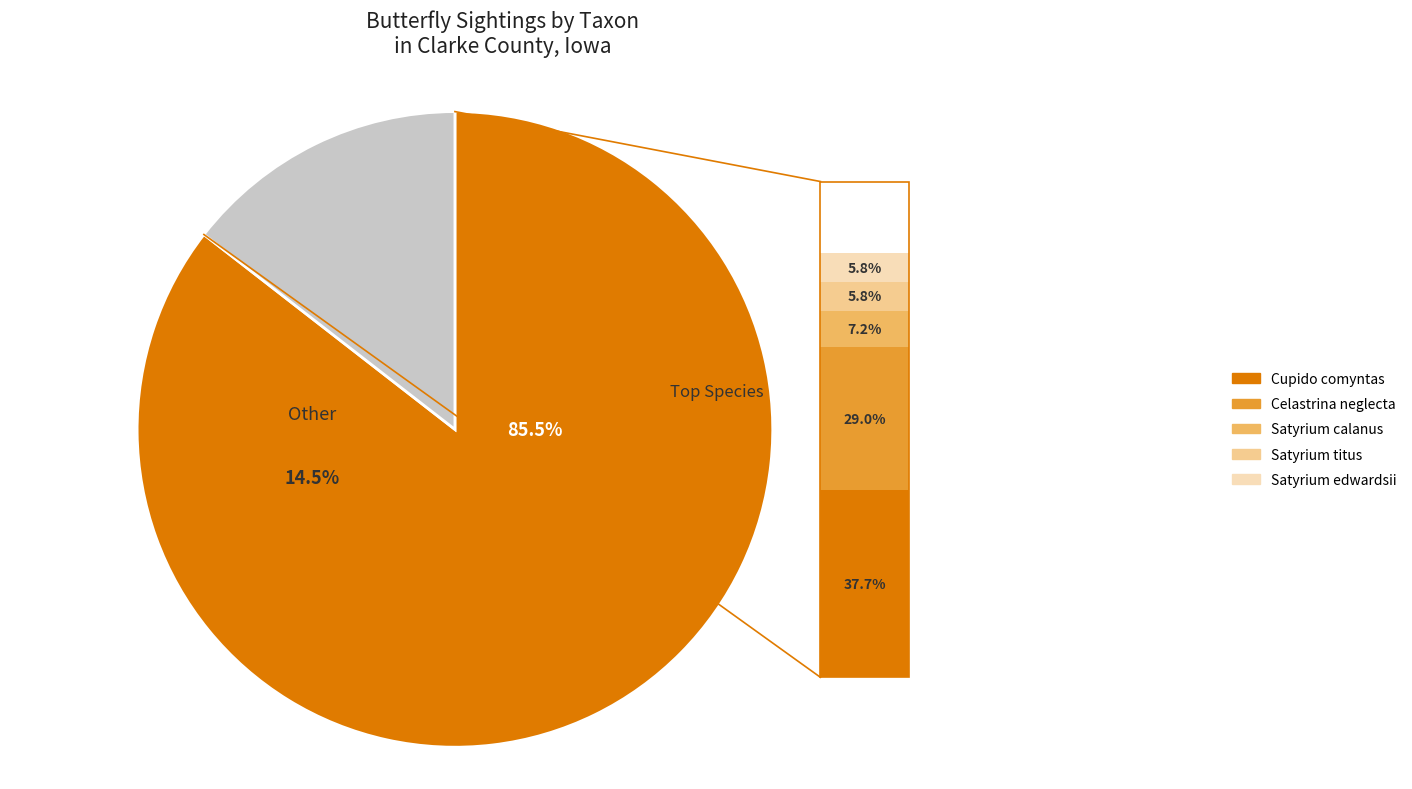

Which slice is the largest?

Cupido comyntas